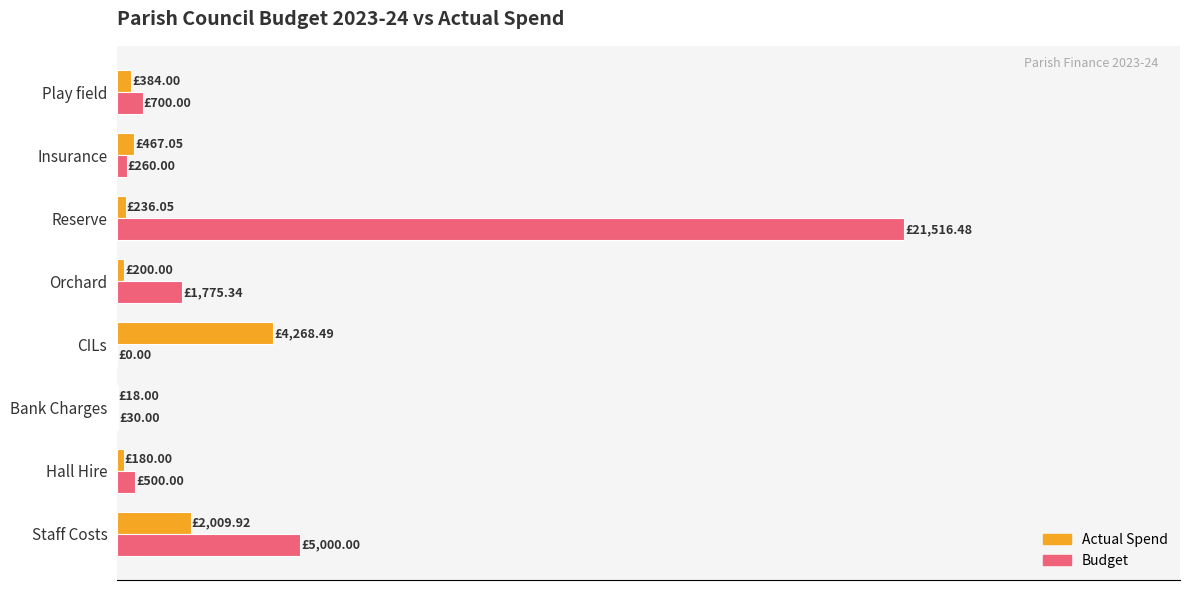

Reading left to right, extract all data points from this chart.

Actual Spend: 2009.9	180.0	18.0	4268.5	200.0	236.1	467.1	384.0
Budget: 5000.0	500.0	30.0	0.0	1775.3	21516.5	260.0	700.0